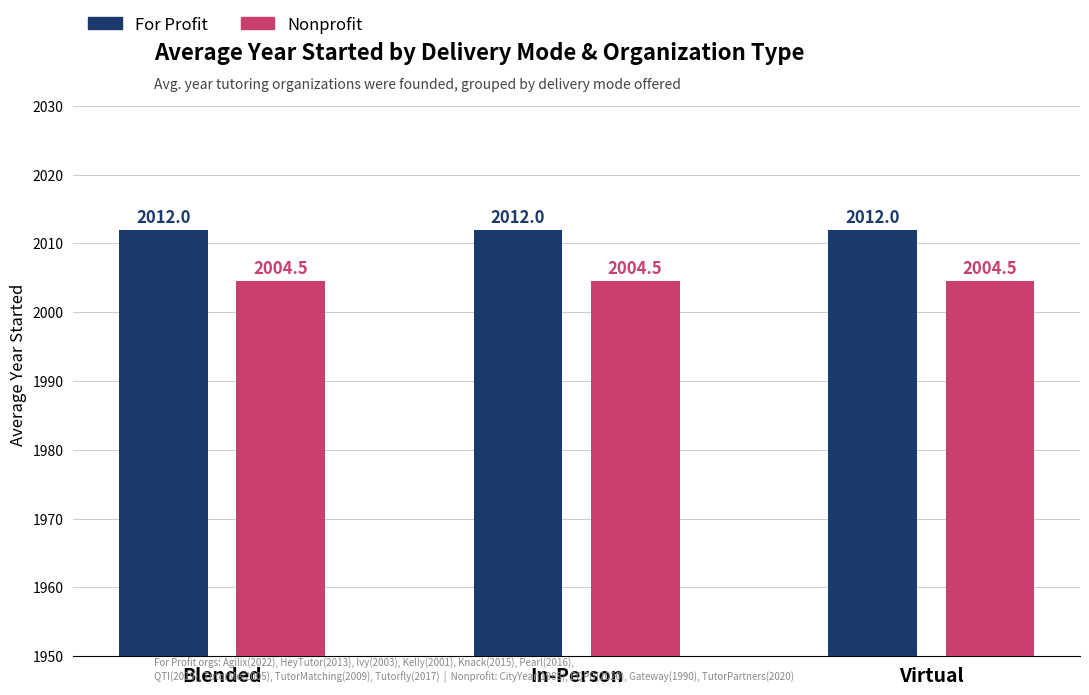

What are all the series names shown in the legend?

For Profit, Nonprofit